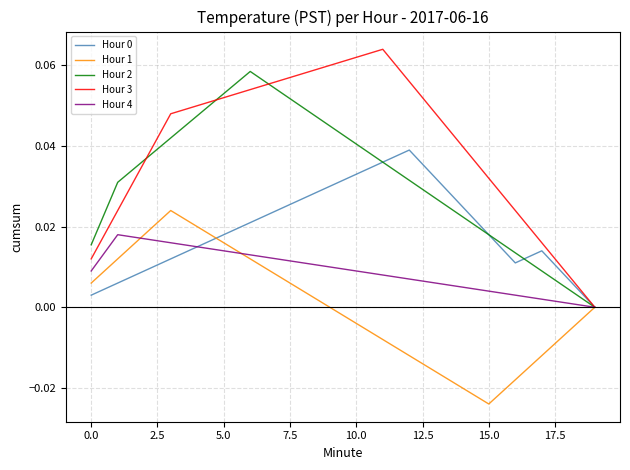

How many interior local peaks does the Hour 3 series have?

1